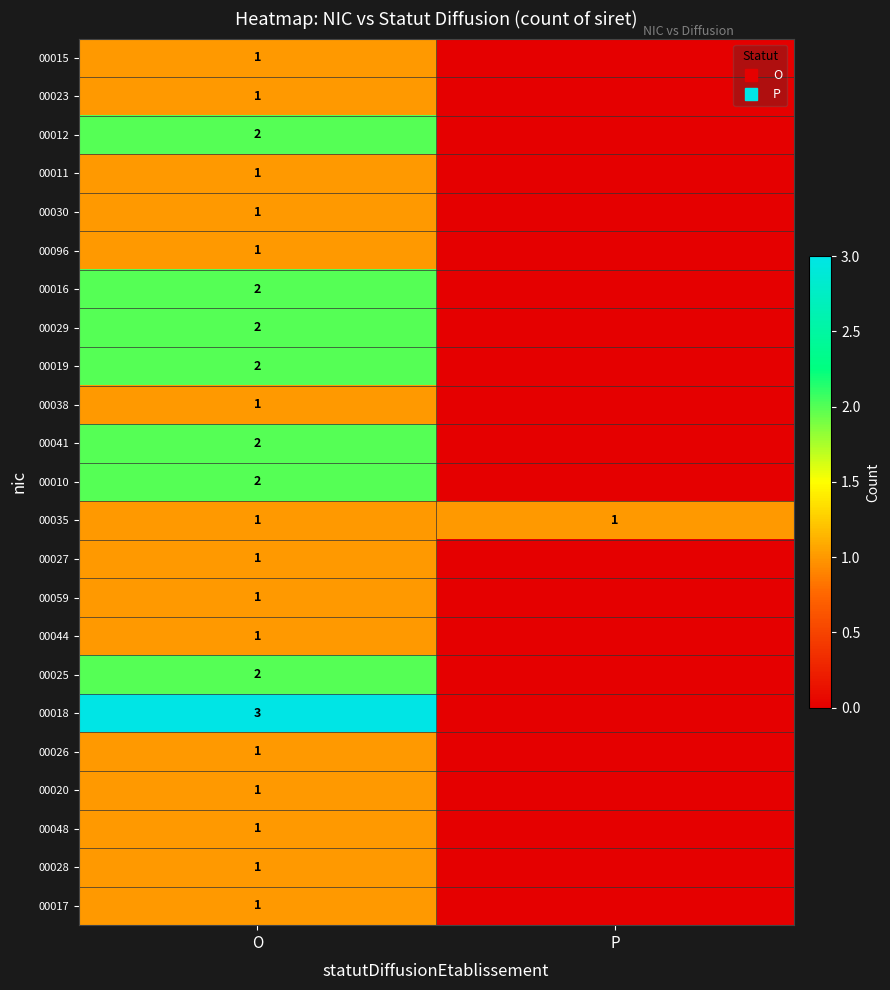

What is the difference between the 00044 values at P and O?

1